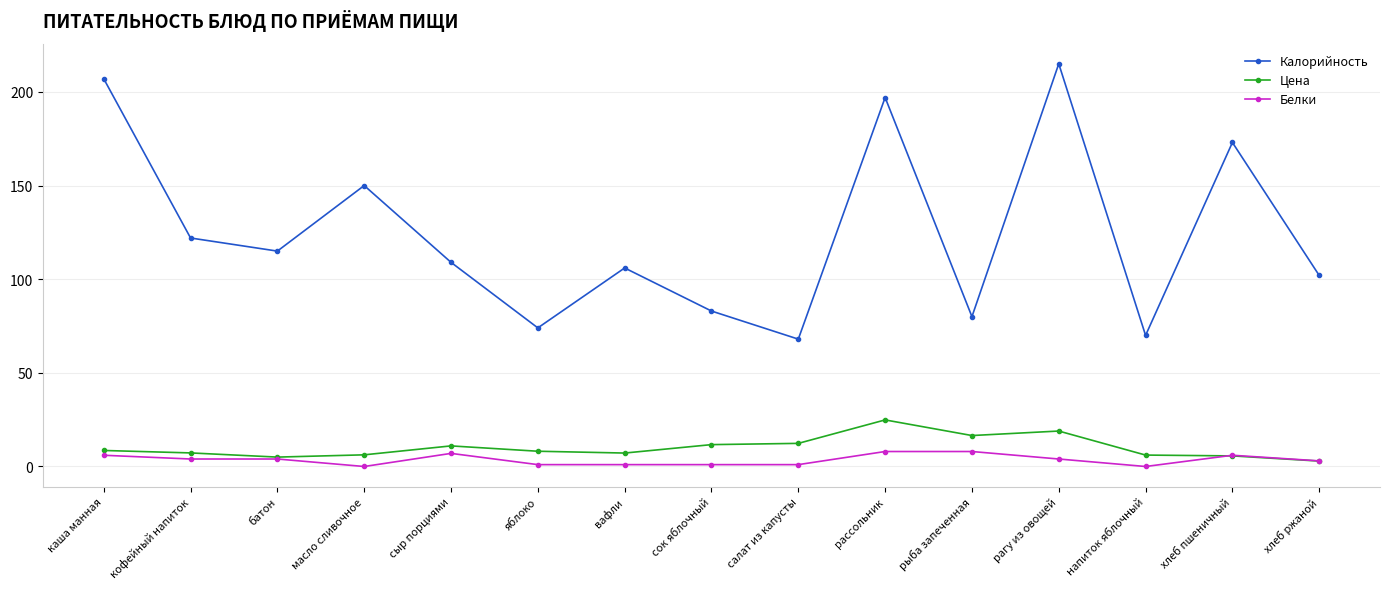

List the labels in order of Калорийность value, largest first.

рагу из овощей, каша манная, рассольник, хлеб пшеничный, масло сливочное, кофейный напиток, батон, сыр порциями, вафли, хлеб ржаной, сок яблочный, рыба запеченная, яблоко, напиток яблочный, салат из капусты